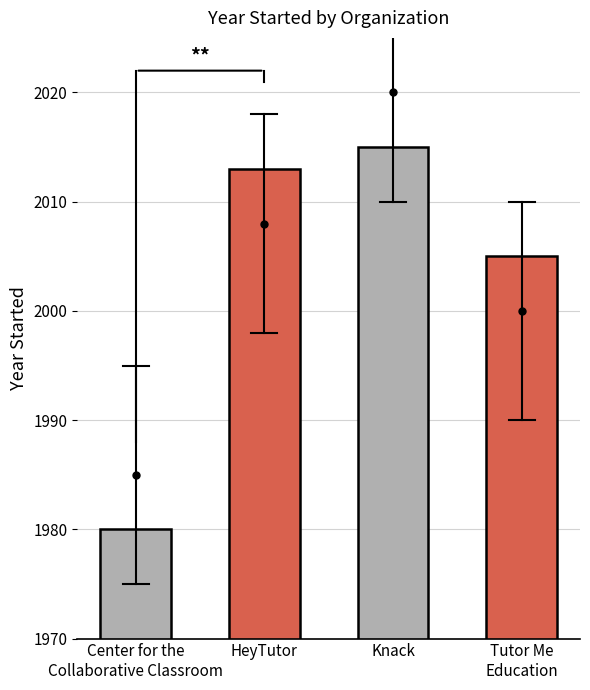

Is it true that the value at HeyTutor is 2013?

True